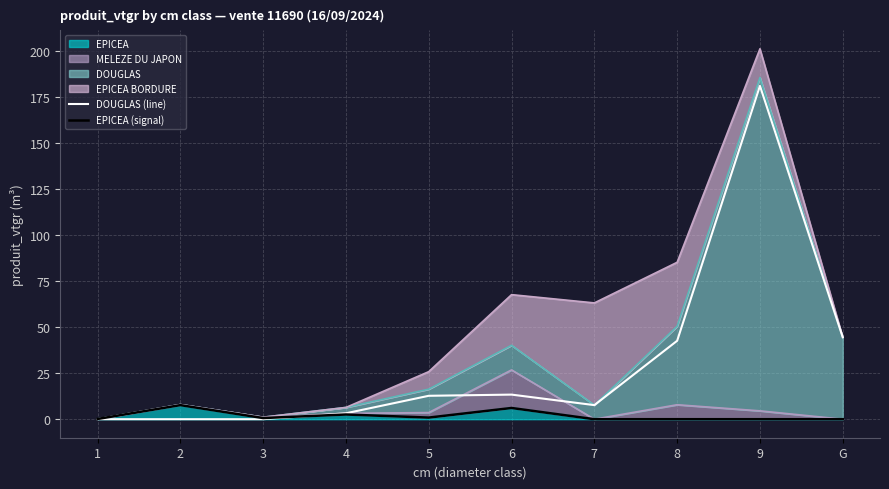

What is the difference between the EPICEA (signal) values at 7 and 3?

0.6